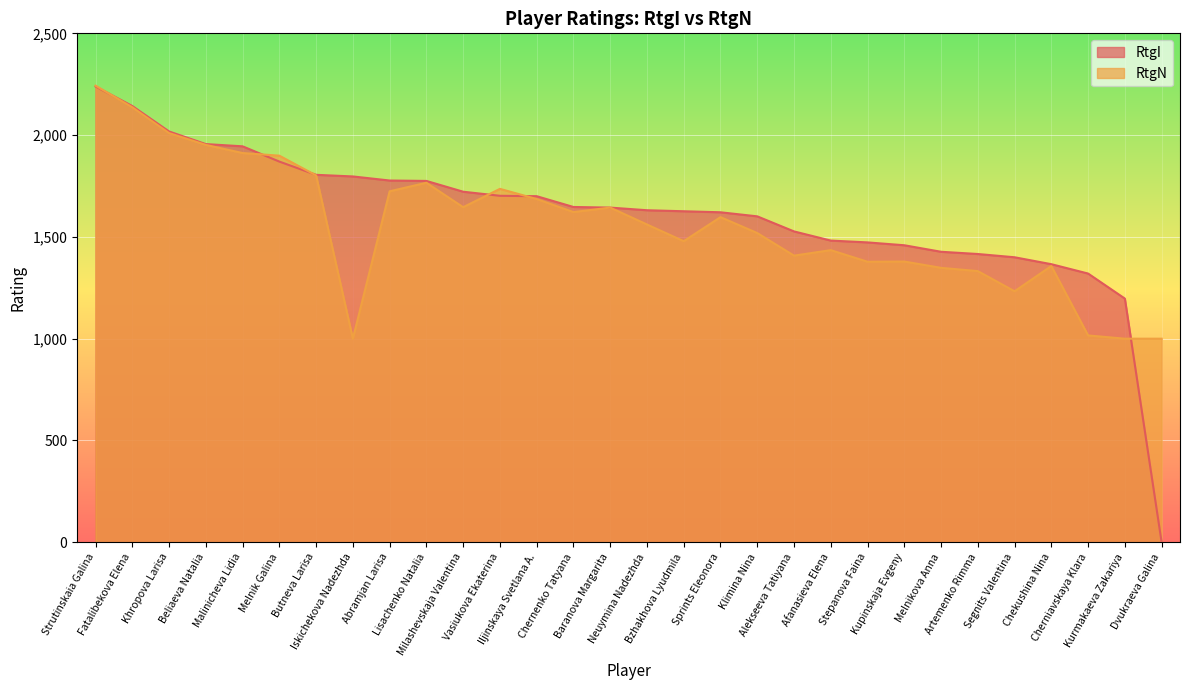

Which series ends up on top after the final intersection of RtgI and RtgN?

RtgN